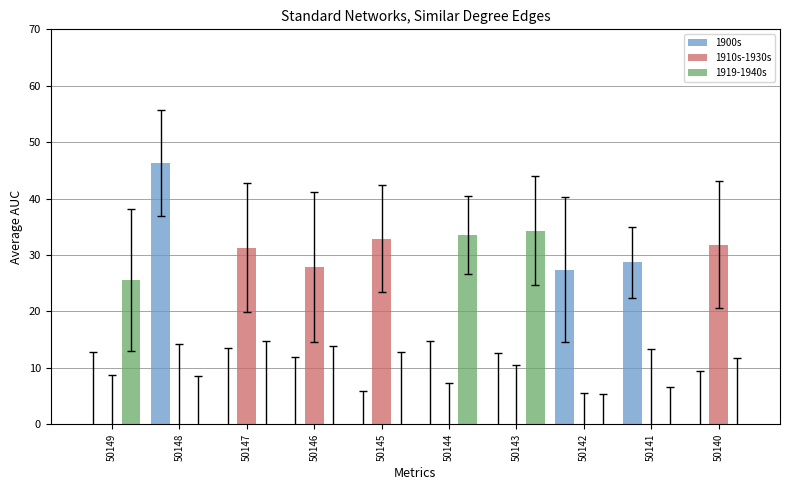

Between 50149 and 50143, which series saw the biggest shift?

1919-1940s